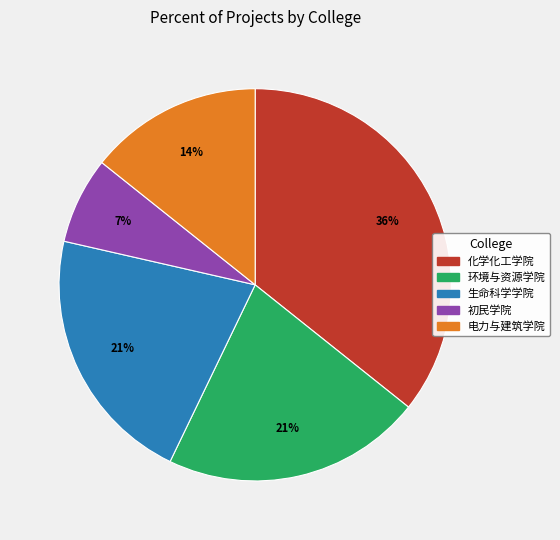

Do 化学化工学院 and 生命科学学院 together represent more than half of the pie?

Yes